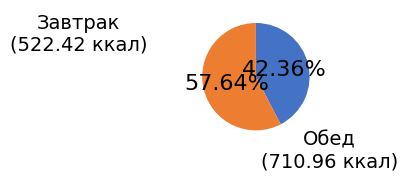

Which slice represents more than half of the pie?

Обед